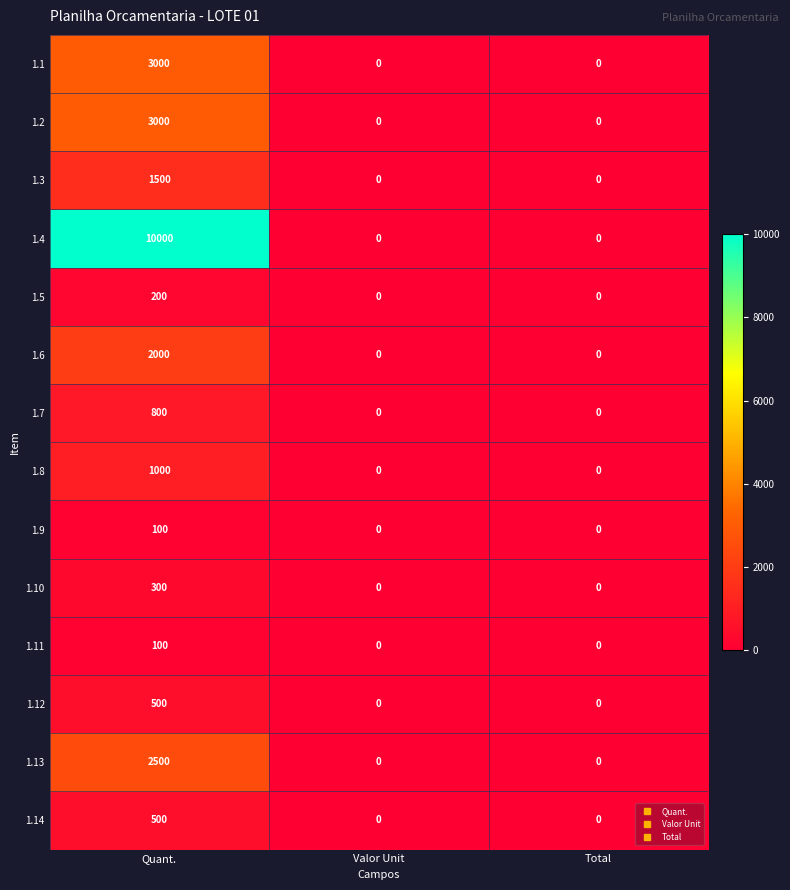

Which category has the highest value across all series?

Quant.